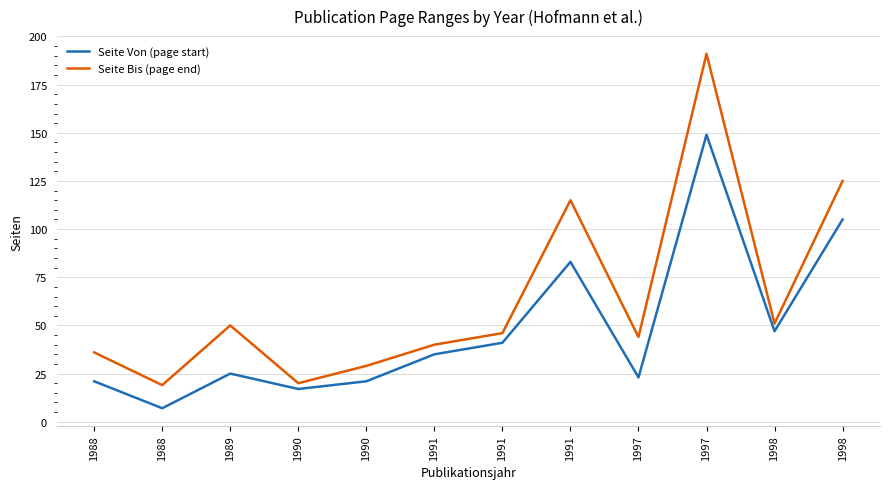

Reading left to right, list all the values displayed in this chart.

Seite Von (page start): 1988=21	1988=7	1989=25	1990=17	1990=21	1991=35	1991=41	1991=83	1997=23	1997=149	1998=47	1998=105
Seite Bis (page end): 1988=36	1988=19	1989=50	1990=20	1990=29	1991=40	1991=46	1991=115	1997=44	1997=191	1998=51	1998=125